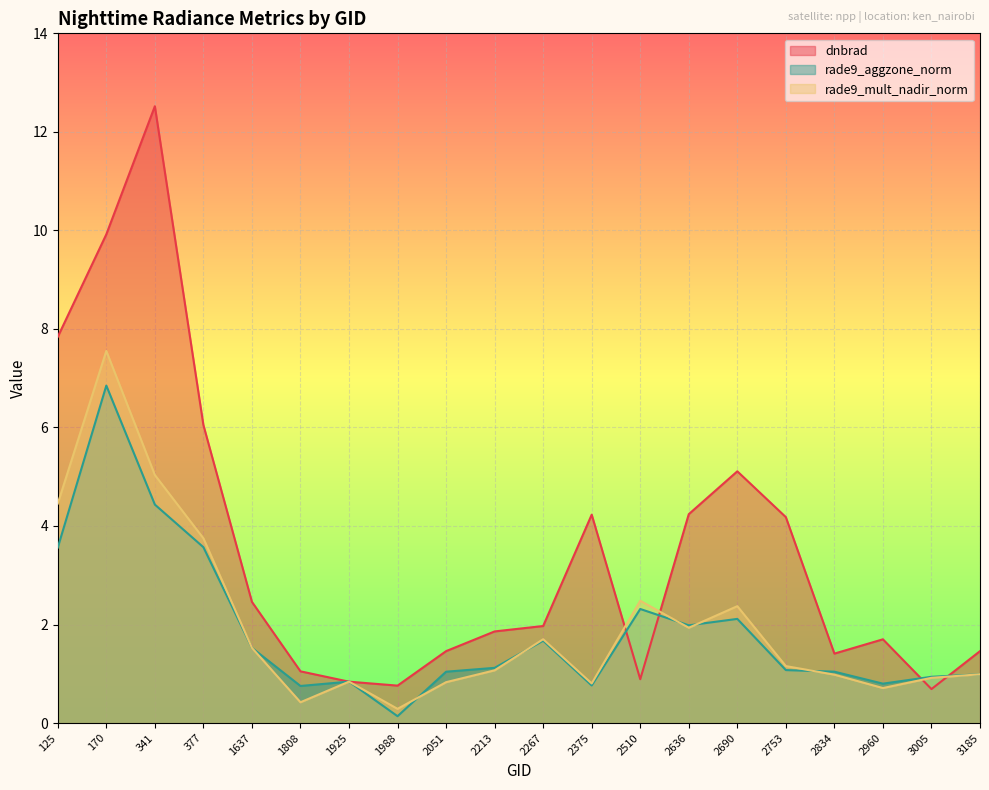

Where do rade9_aggzone_norm and dnbrad first cross each other?

1808 and 1925